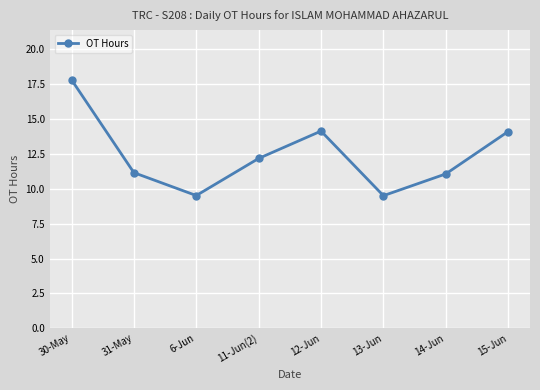

What is the smallest value displayed?

9.5